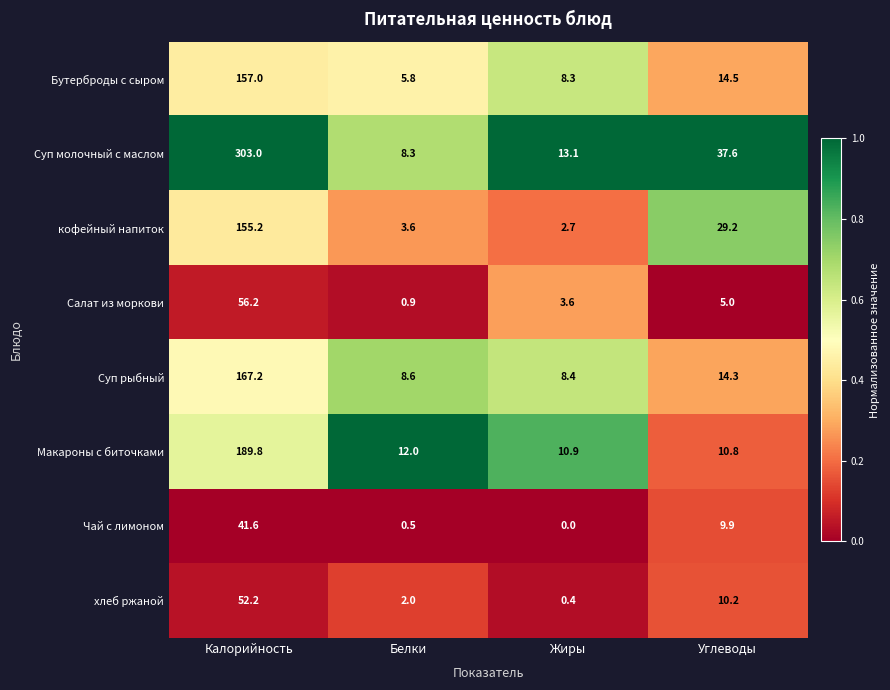

Rank the series by their maximum value, from lowest to highest.

Чай с лимоном, хлеб ржаной, Салат из моркови, кофейный напиток, Бутерброды с сыром, Суп рыбный, Макароны с биточками, Суп молочный с маслом